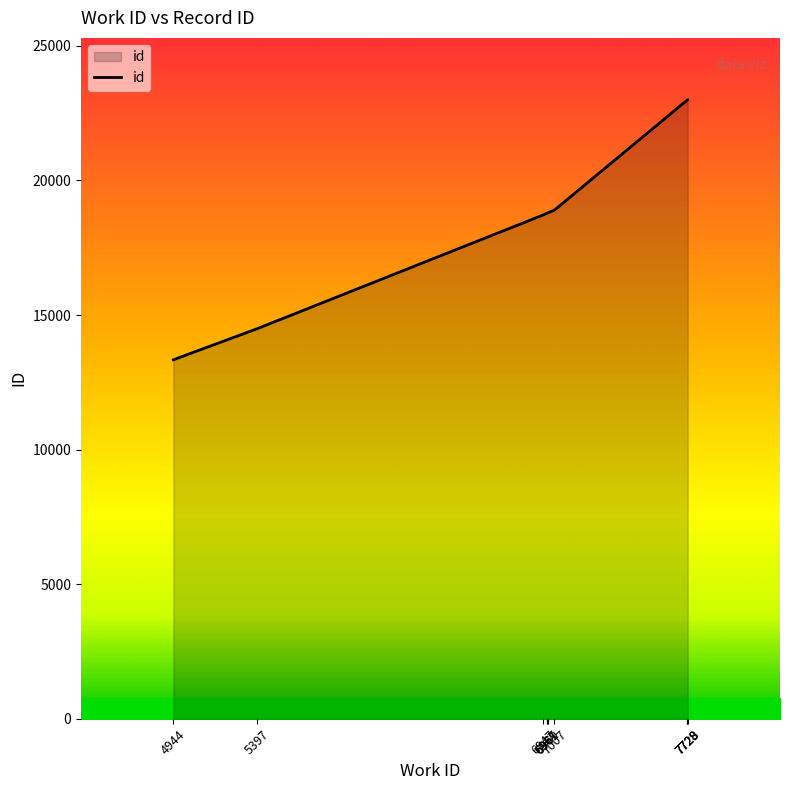

What is the value of the 6th point from the left?

18793